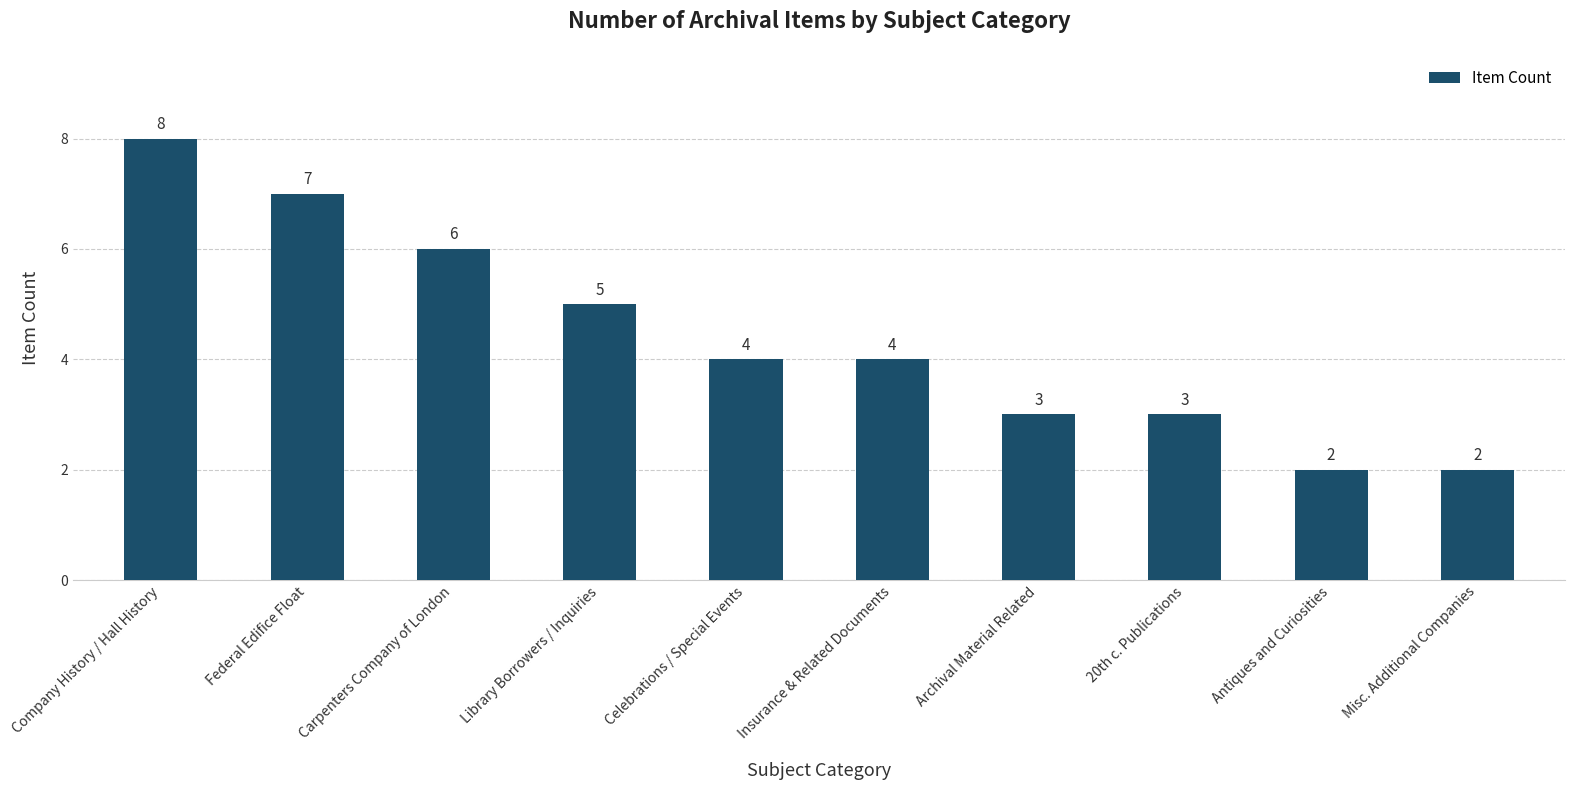

Which category has the highest value across all series?

Company History / Hall History